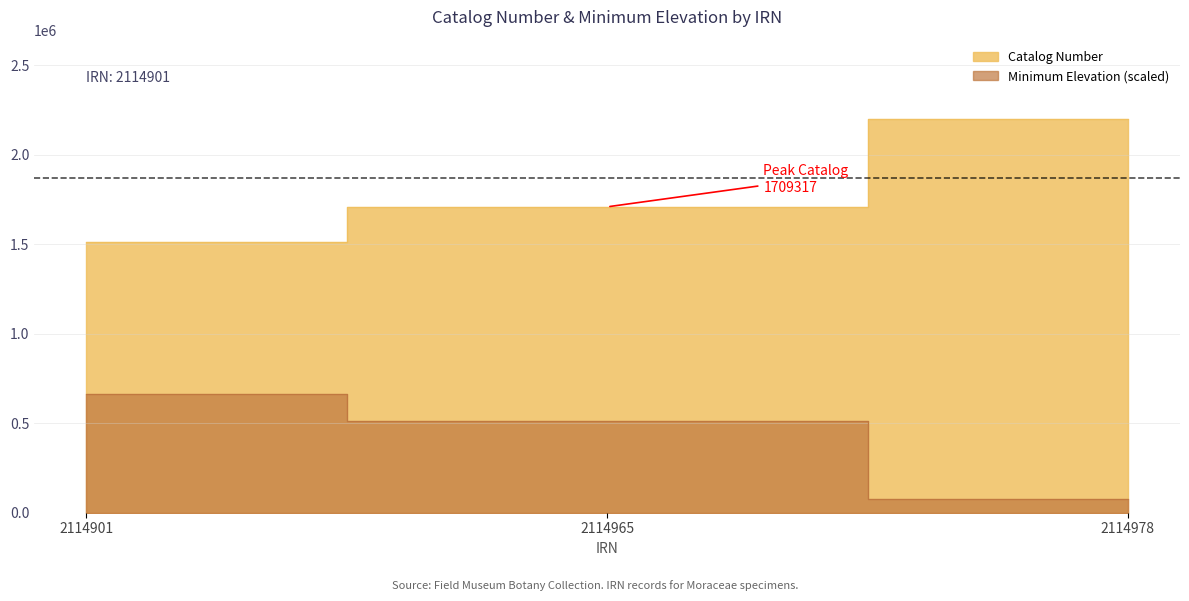

What is the difference between the second highest and minimum values in the Catalog Number series?

193925.0